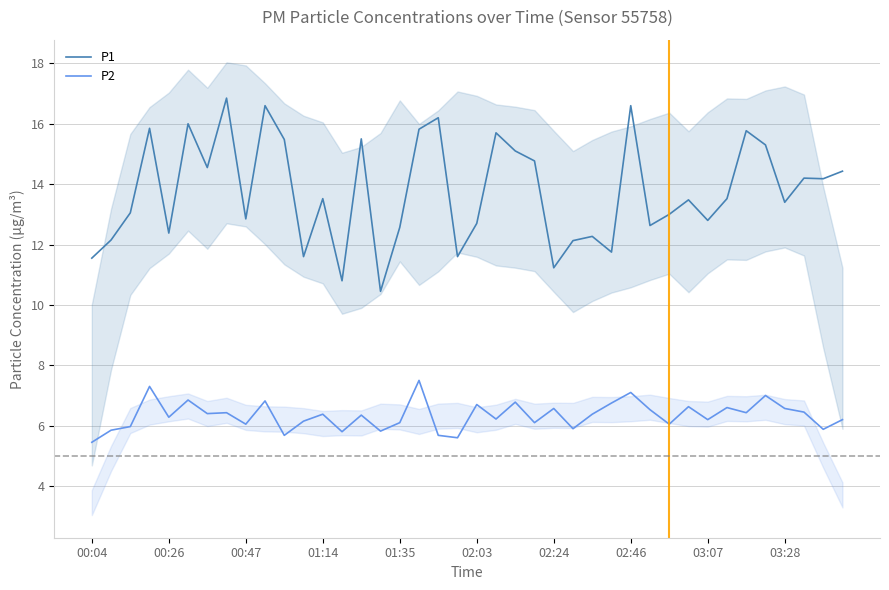

What is the difference between the maximum and second lowest values in the P2 series?

1.9